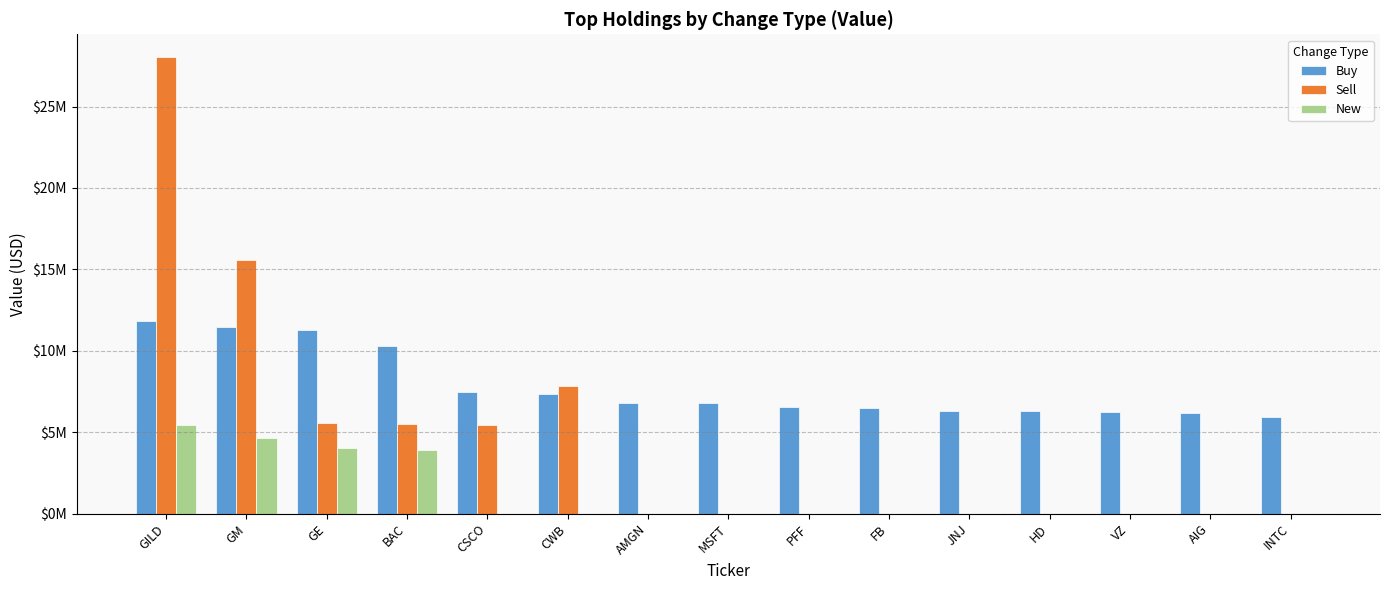

Which category has the highest value across all series?

GILD